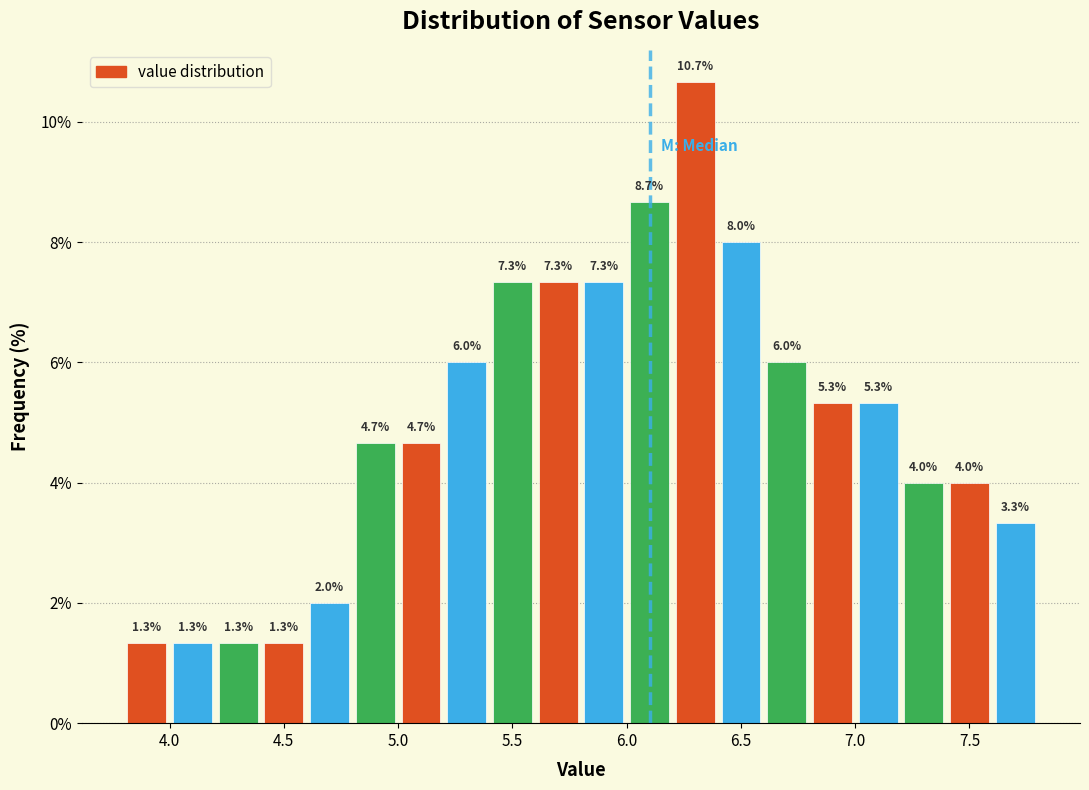

Reading left to right, list every bar in this chart as the range it spans on the x-axis followed by its height.

3.8 to 4.0: 1.3
4.0 to 4.2: 1.3
4.2 to 4.4: 1.3
4.4 to 4.6: 1.3
4.6 to 4.8: 2.0
4.8 to 5.0: 4.7
5.0 to 5.2: 4.7
5.2 to 5.4: 6.0
5.4 to 5.6: 7.3
5.6 to 5.8: 7.3
5.8 to 6.0: 7.3
6.0 to 6.2: 8.7
6.2 to 6.4: 10.7
6.4 to 6.6: 8.0
6.6 to 6.8: 6.0
6.8 to 7.0: 5.3
7.0 to 7.2: 5.3
7.2 to 7.4: 4.0
7.4 to 7.6: 4.0
7.6 to 7.8: 3.3